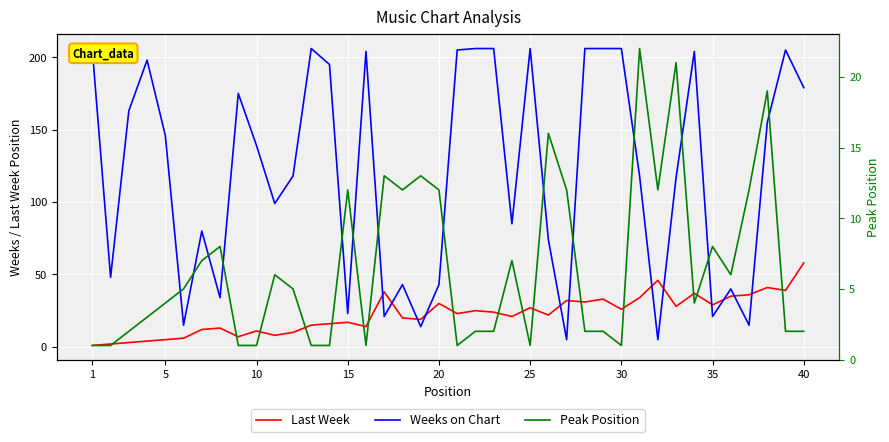

What is the total value across all series at 20?

155